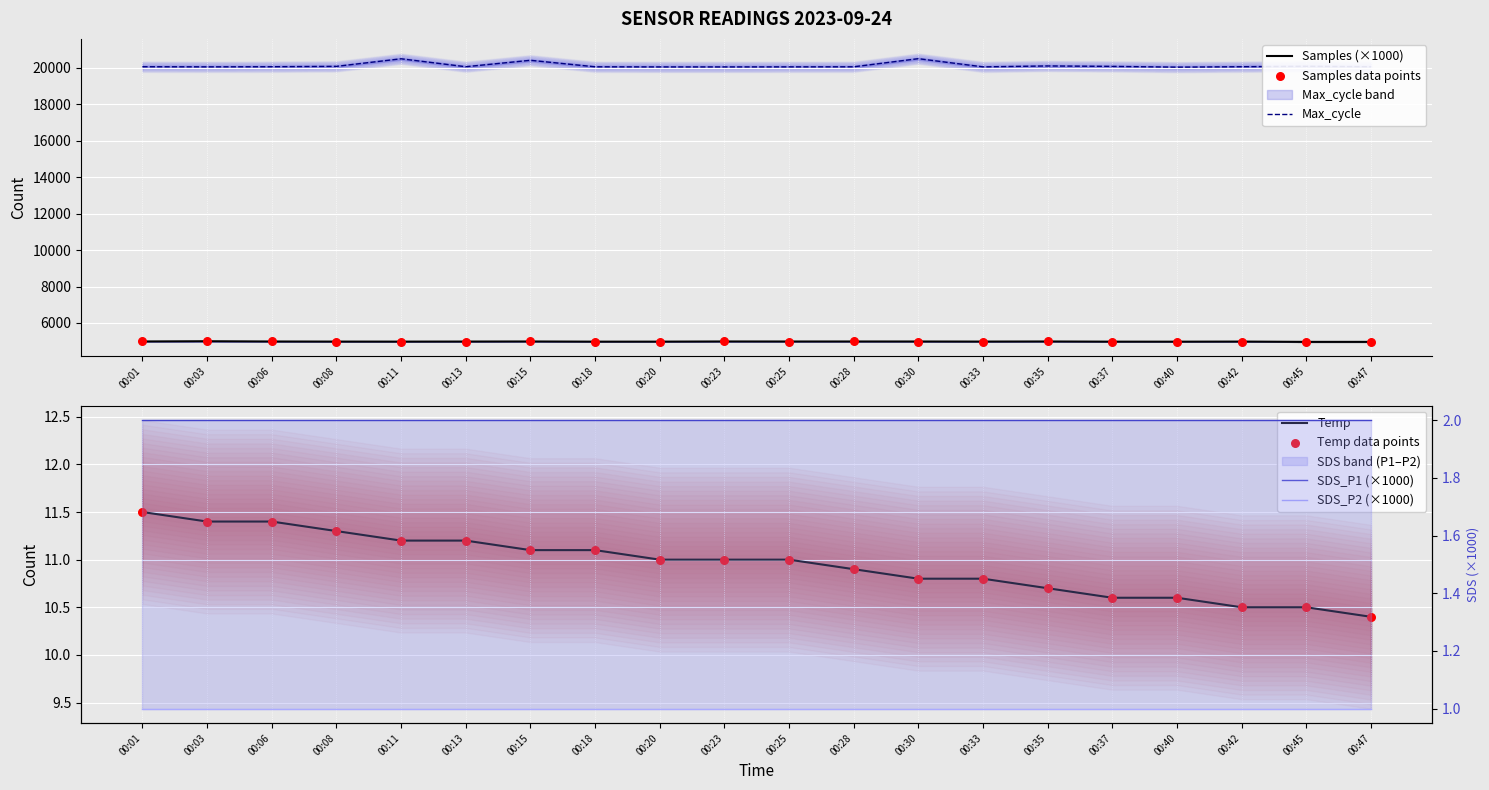

What is the total value across all series at 00:25?

25037.8